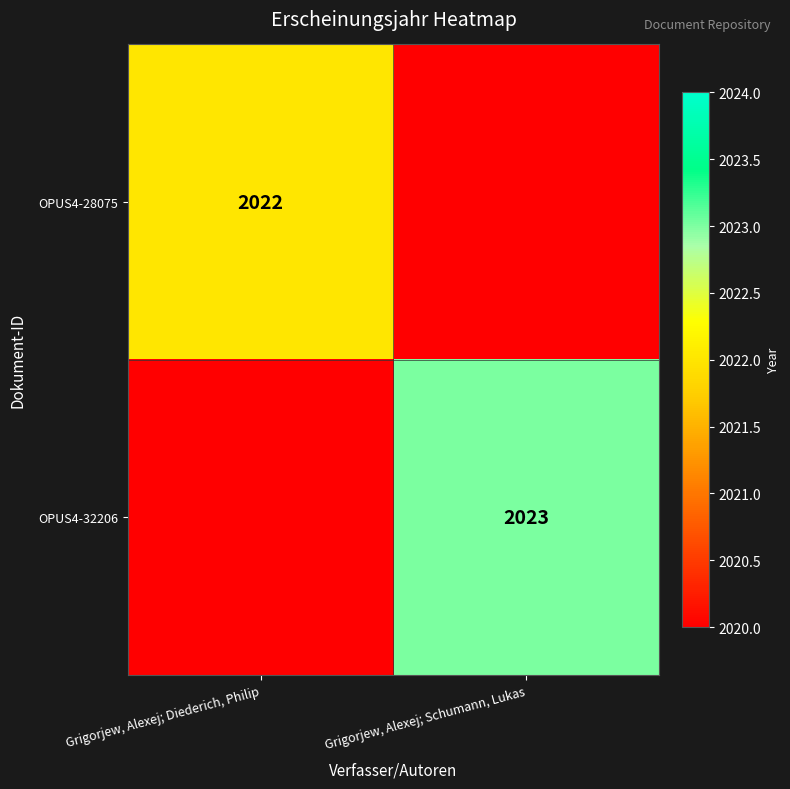

Is the value of OPUS4-32206 at Grigorjew, Alexej; Schumann, Lukas greater than the value of OPUS4-28075 at Grigorjew, Alexej; Diederich, Philip?

Yes